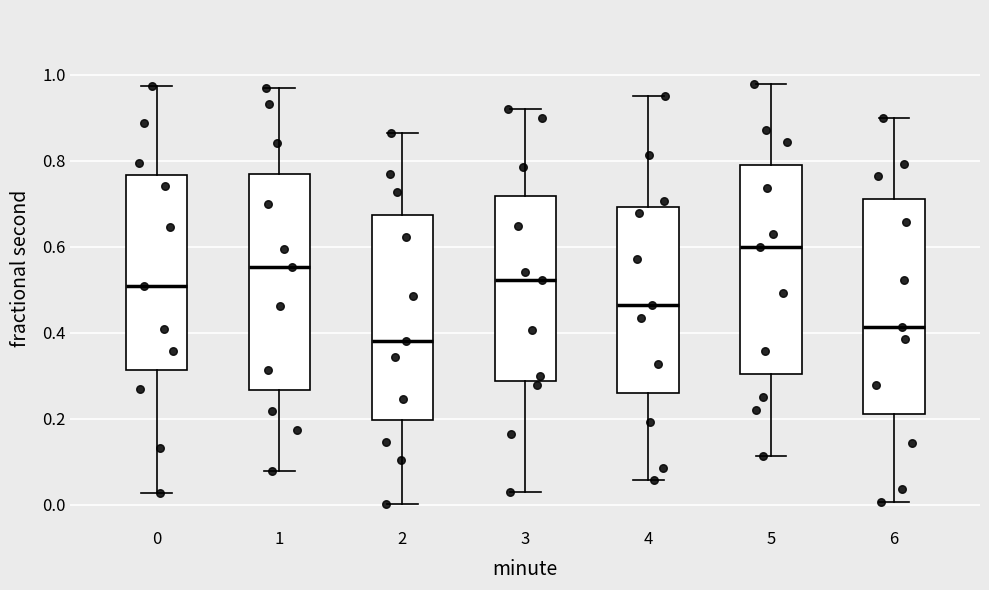

Reading left to right, read every box against the y-axis: the position of its median line, the range the box covers, and the ends of its whiskers. The values are not printed on the chart, so give them approximately, as read against the axis.

0: median 0.50, box 0.32 to 0.76, whiskers 0.02 to 0.98
1: median 0.56, box 0.26 to 0.76, whiskers 0.08 to 0.96
2: median 0.38, box 0.20 to 0.68, whiskers 0.00 to 0.86
3: median 0.52, box 0.28 to 0.72, whiskers 0.02 to 0.92
4: median 0.46, box 0.26 to 0.70, whiskers 0.06 to 0.94
5: median 0.60, box 0.30 to 0.78, whiskers 0.12 to 0.98
6: median 0.42, box 0.22 to 0.72, whiskers 0.00 to 0.90